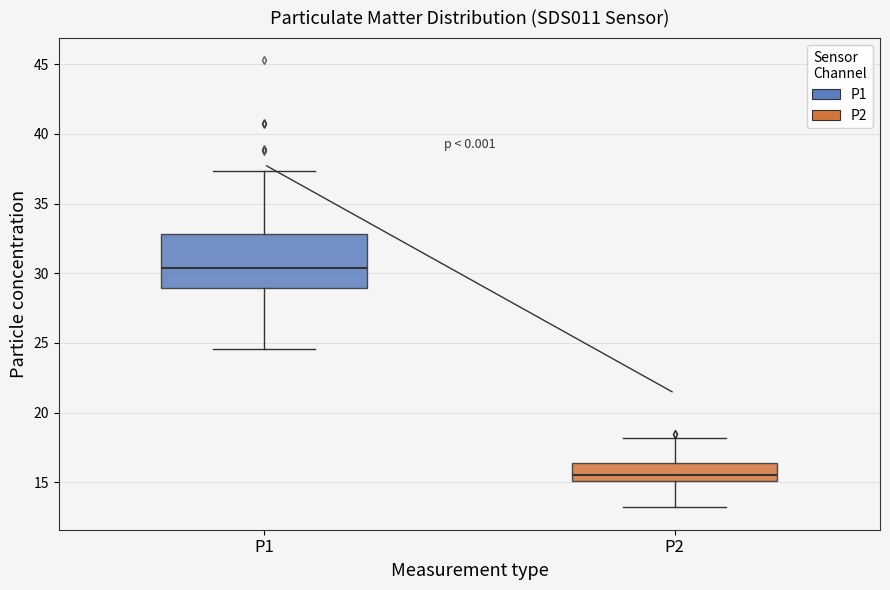

Reading left to right, read every box against the y-axis: the position of its median line, the range the box covers, and the ends of its whiskers. The values are not printed on the chart, so give them approximately, as read against the axis.

P1: median 30.5, box 29.0 to 33.0, whiskers 24.5 to 37.5
P2: median 15.5, box 15.0 to 16.5, whiskers 13.0 to 18.0